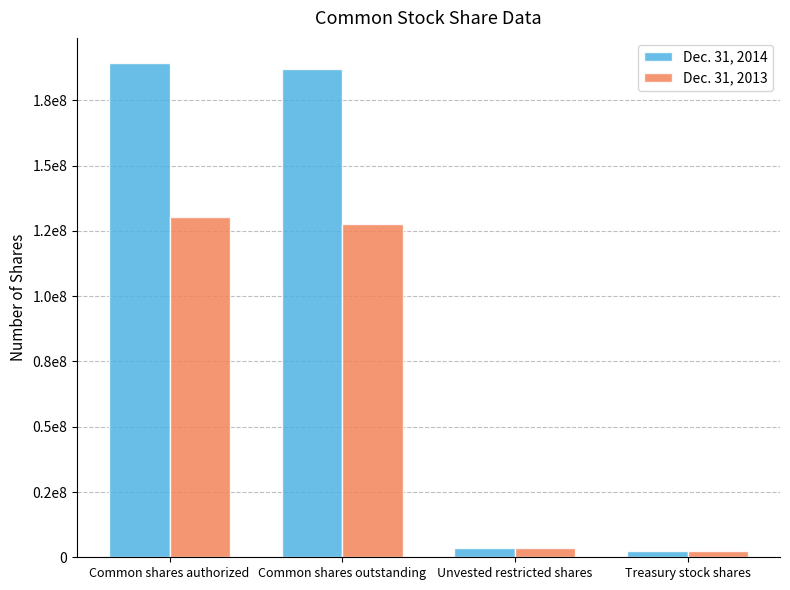

What is the difference between the second highest and second lowest values in the Dec. 31, 2013 series?

124353674